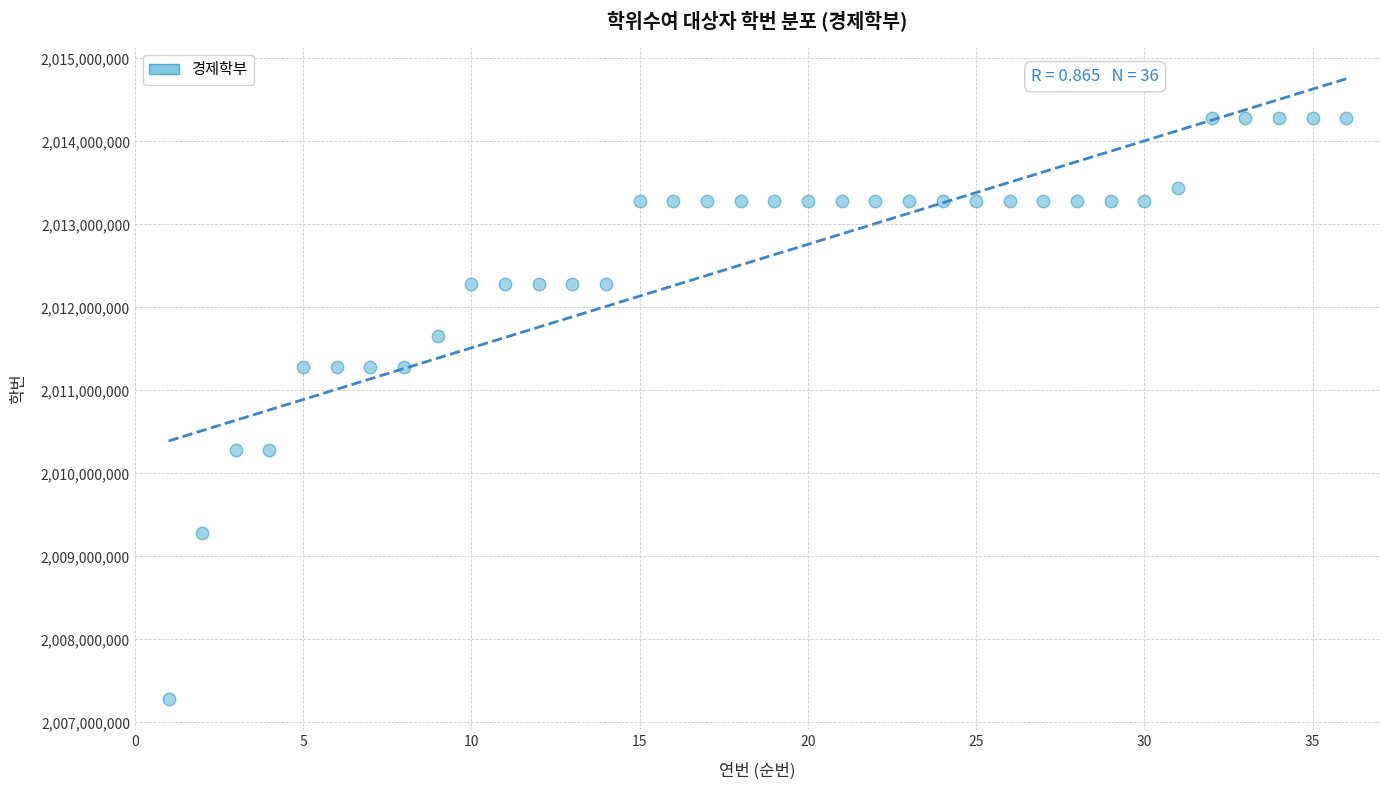

What is the range of Y values (max minus min)?

6999982